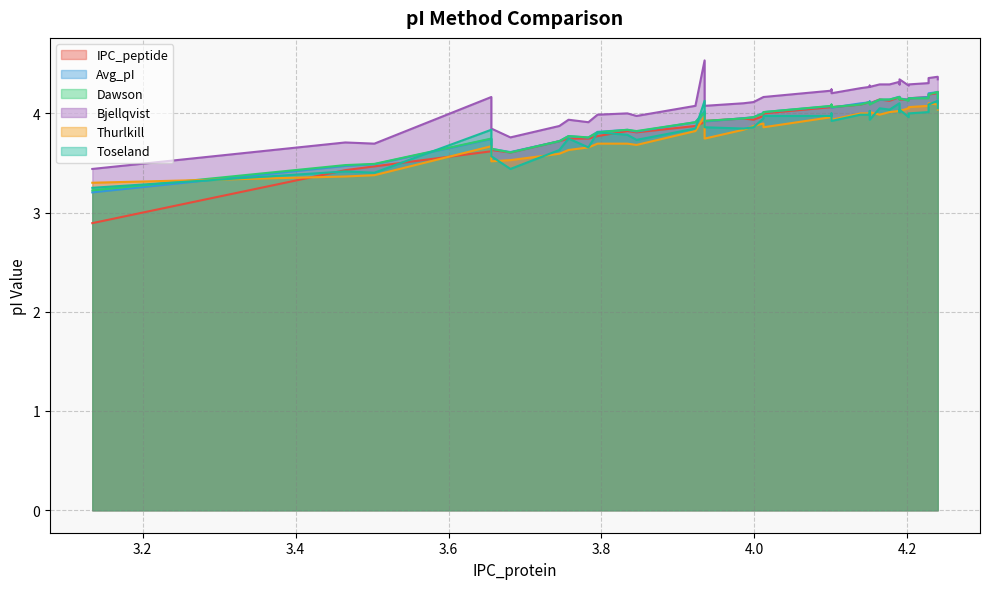

In Thurlkill, how many points are lower than both neighbors (excluding endpoints)?

7